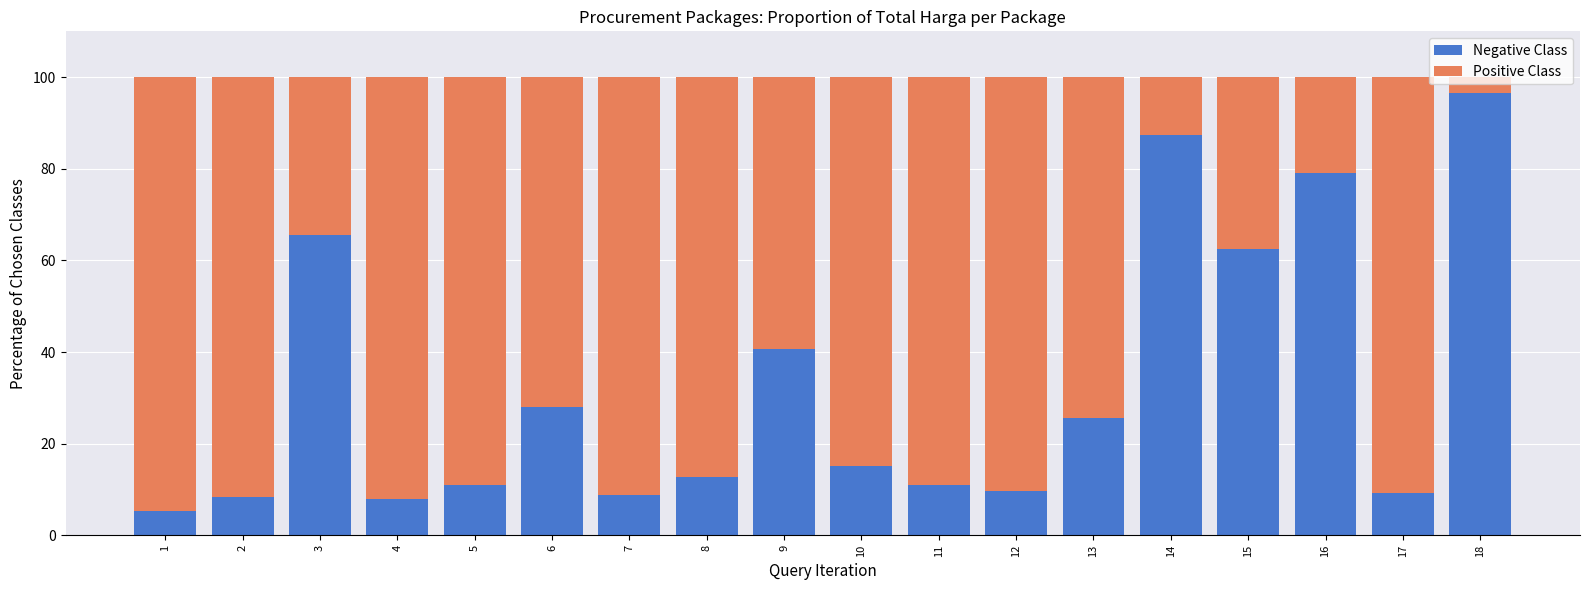

What is the approximate value of Negative Class at 3?

65.6